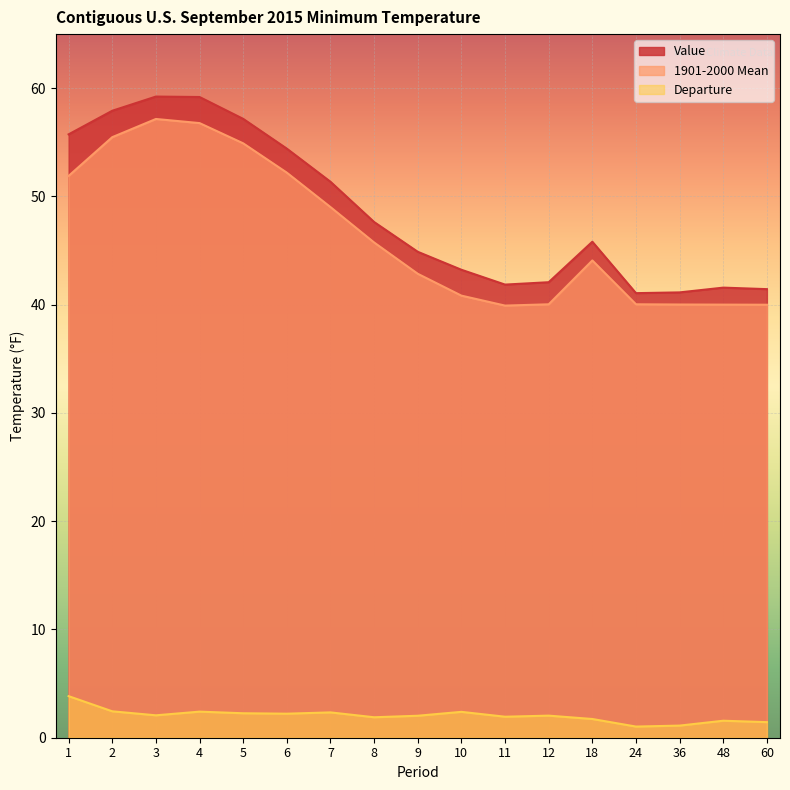

Reading left to right, extract all data points from this chart.

Value: 1=55.7	2=57.9	3=59.2	4=59.2	5=57.2	6=54.4	7=51.4	8=47.6	9=44.9	10=43.2	11=41.9	12=42.1	18=45.8	24=41.1	36=41.1	48=41.6	60=41.4
1901-2000 Mean: 1=51.9	2=55.5	3=57.2	4=56.8	5=54.9	6=52.2	7=49.0	8=45.8	9=42.9	10=40.8	11=39.9	12=40.0	18=44.1	24=40.0	36=40.0	48=40.0	60=40.0
Departure: 1=3.8	2=2.4	3=2.1	4=2.4	5=2.3	6=2.2	7=2.3	8=1.9	9=2.0	10=2.4	11=1.9	12=2.0	18=1.7	24=1.0	36=1.1	48=1.6	60=1.4